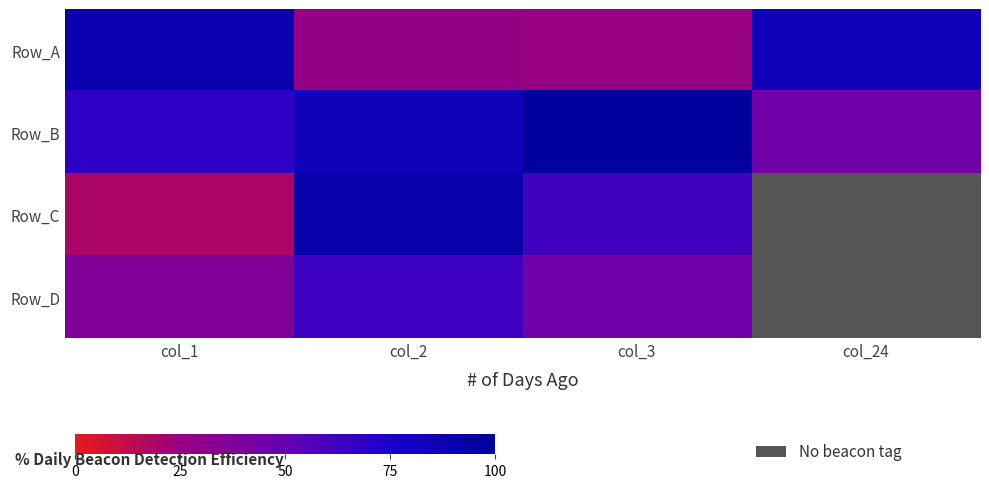

Which has a higher value, col_2 or col_3?

col_2